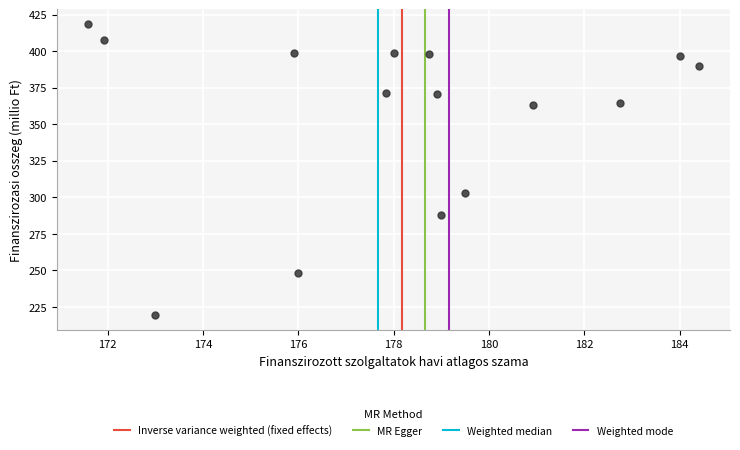

What Y value in the scatter plot is closest to 318?

303.0